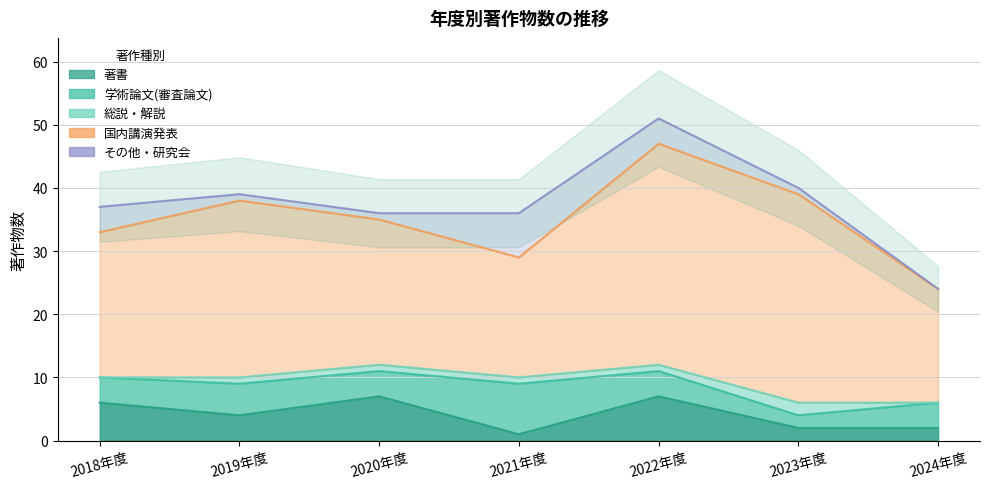

Which series has the largest range (max minus min)?

国内講演発表